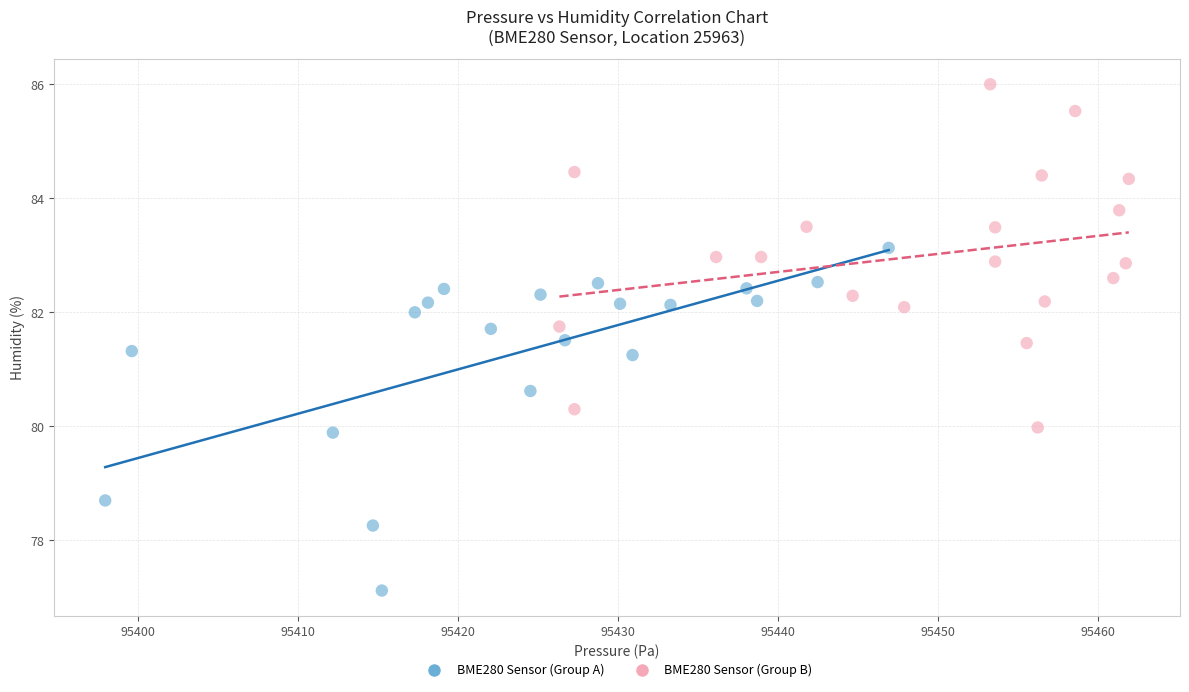

Which series contains the lowest Y value?

BME280 Sensor (Group A)